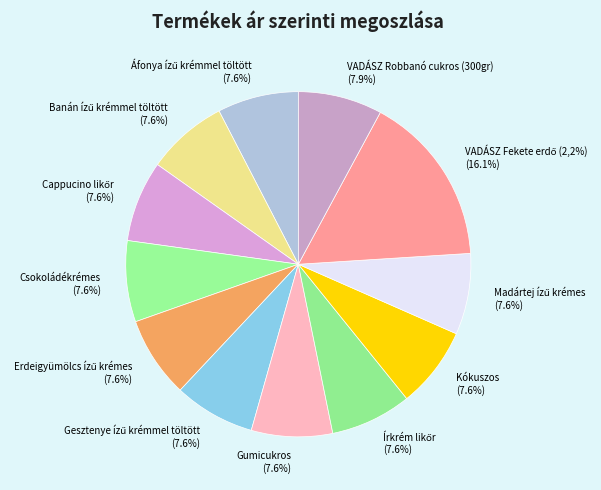

Which category has the smallest portion of the pie?

Áfonya ízű krémmel töltött